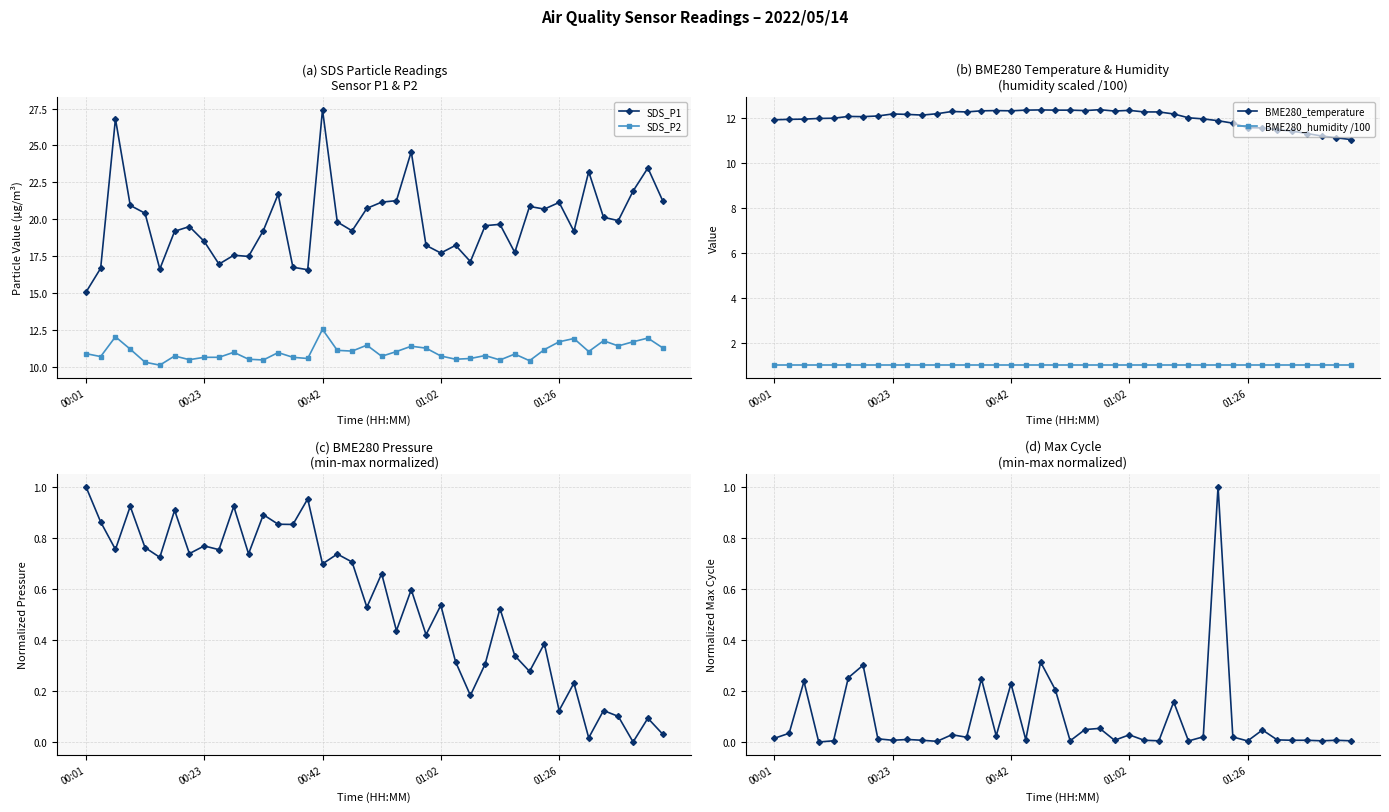

True or false: SDS_P2 has a value of 7.1 at 00:23.

False